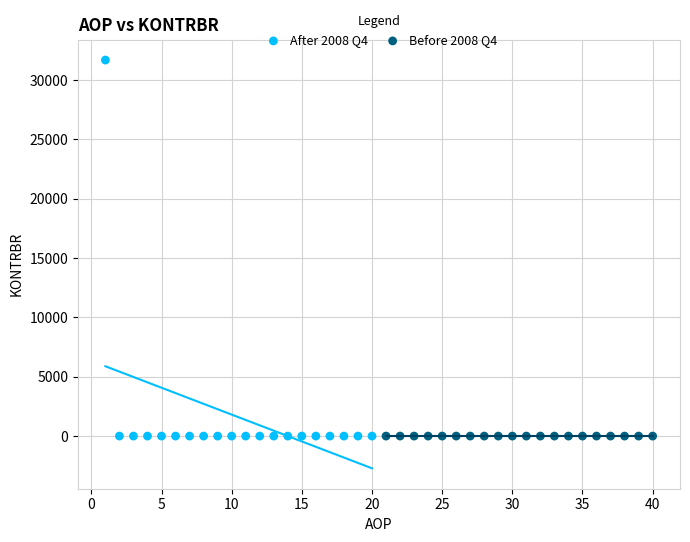

What are all the series names shown in the legend?

After 2008 Q4, Before 2008 Q4